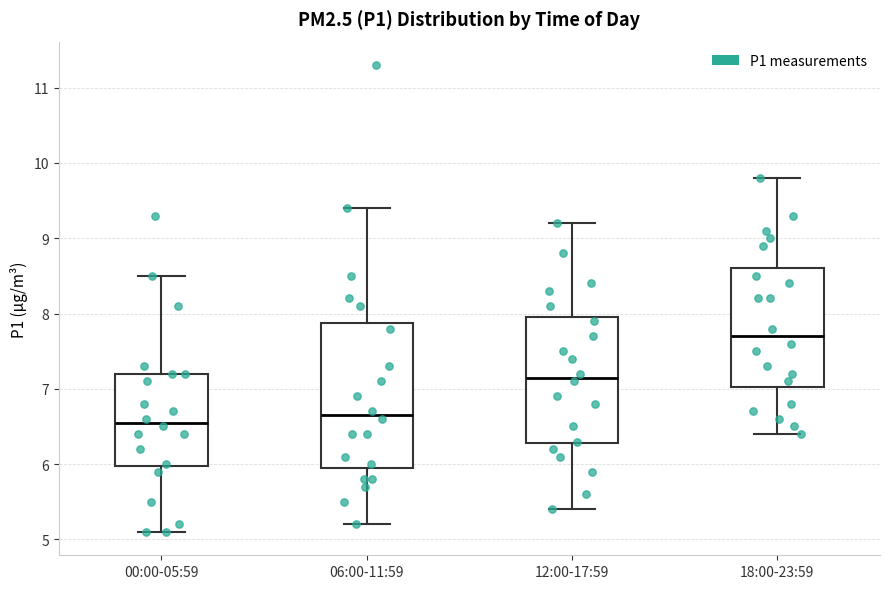

Where does the lower whisker of the box for 06:00-11:59 end on the y-axis? The values are not printed on the chart, so give them approximately, as read against the axis.

5.2